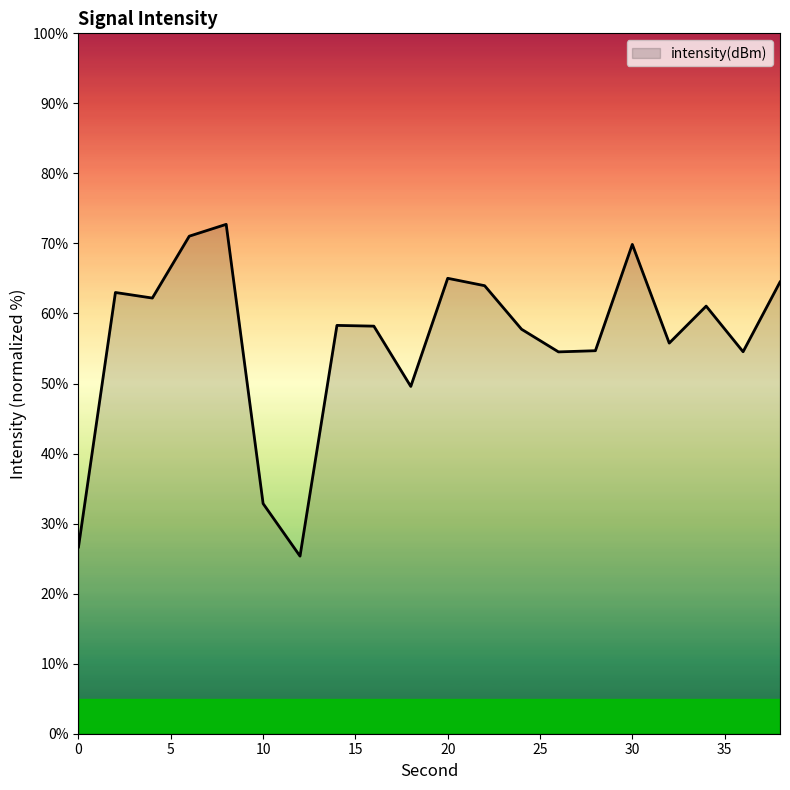

How many distinct data groups are displayed?

1